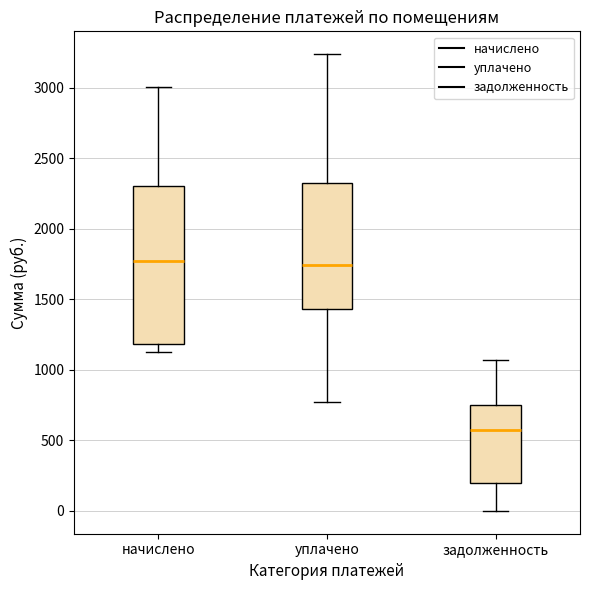

Where is the upper edge of the box for начислено on the y-axis? The values are not printed on the chart, so give them approximately, as read against the axis.

2300